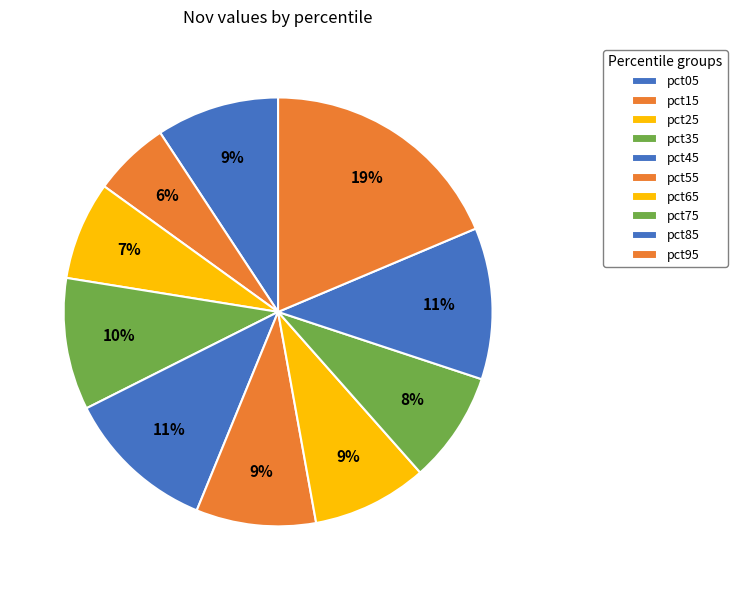

To the nearest percent, what percentage of the pie is pct45?

11%